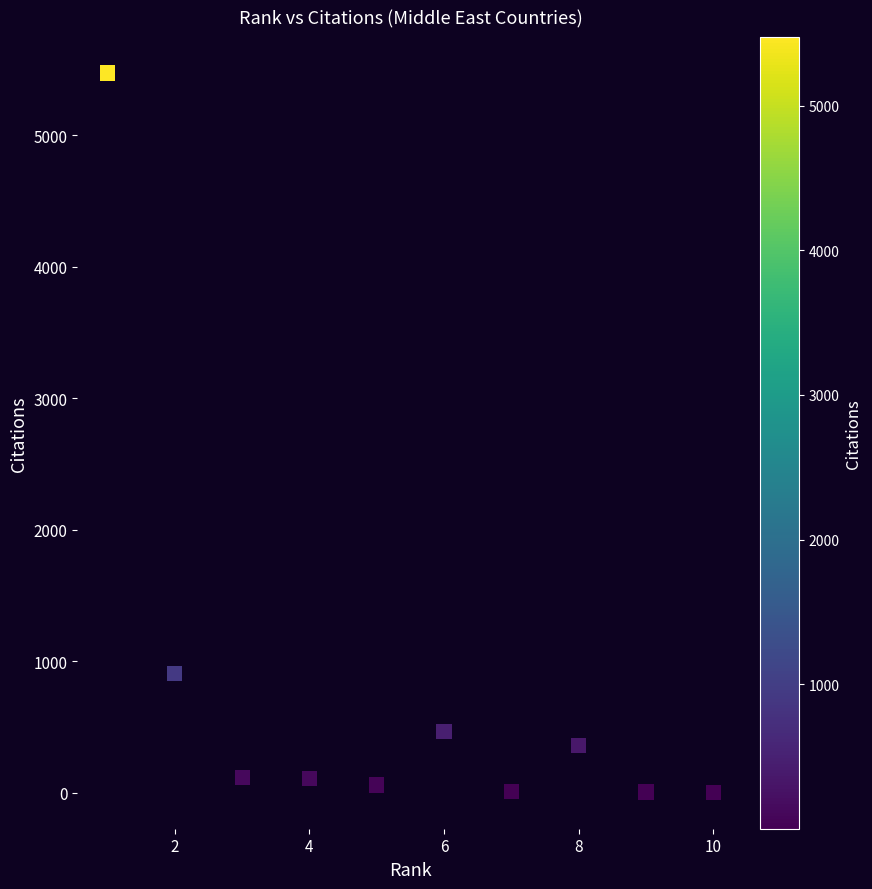

What is the average Y value?

751